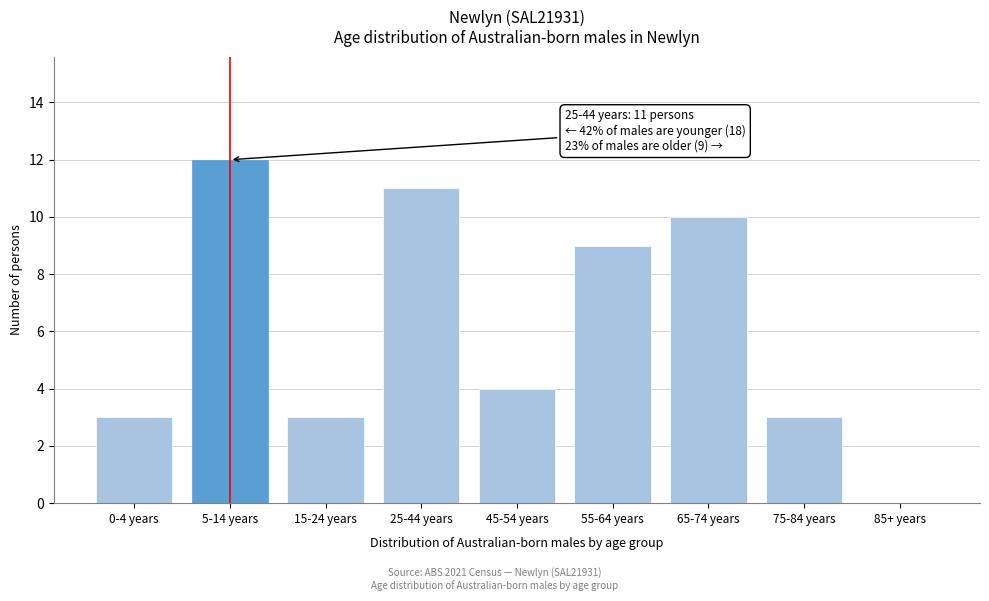

Reading left to right, extract all data points from this chart.

0-4 years=3	5-14 years=12	15-24 years=3	25-44 years=11	45-54 years=4	55-64 years=9	65-74 years=10	75-84 years=3	85+ years=0